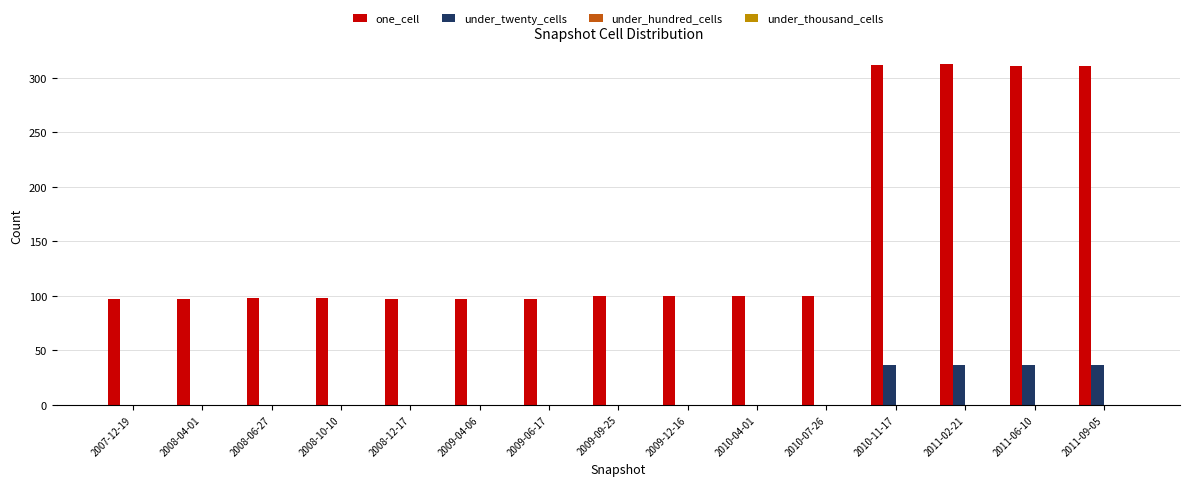

Which series has the largest total across all categories?

one_cell